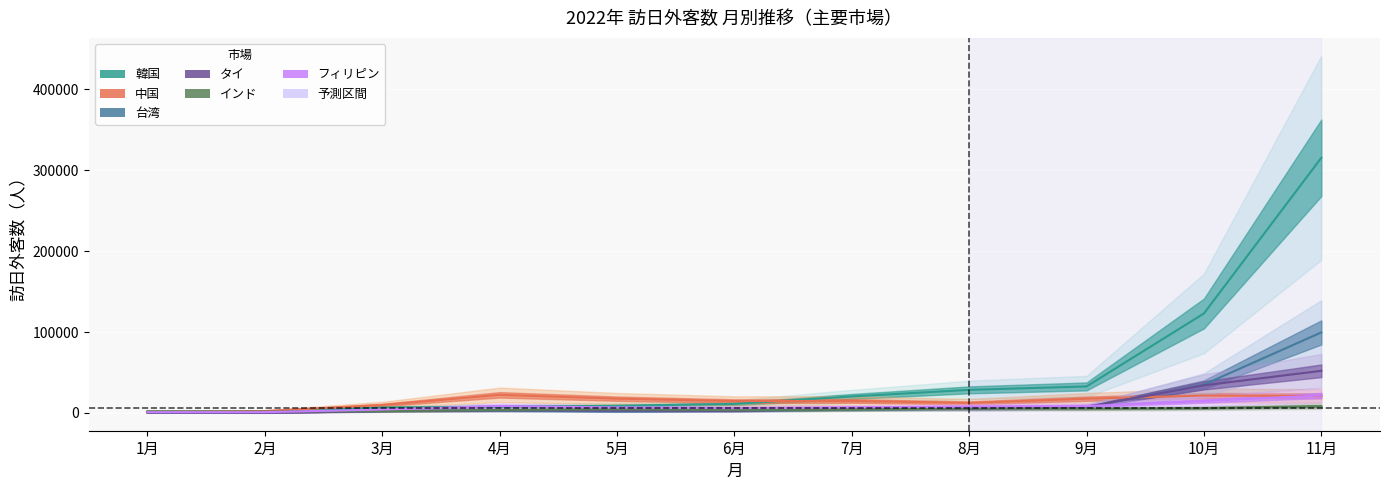

Between 4月 and 9月, which is larger?

9月